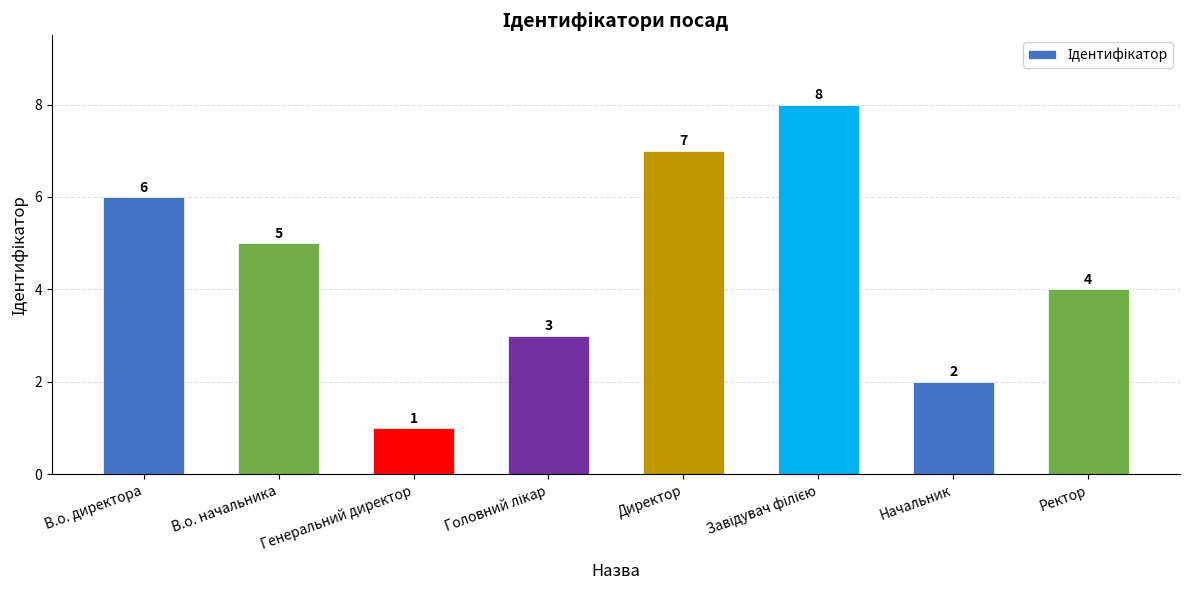

Reading left to right, extract all data points from this chart.

6	5	1	3	7	8	2	4